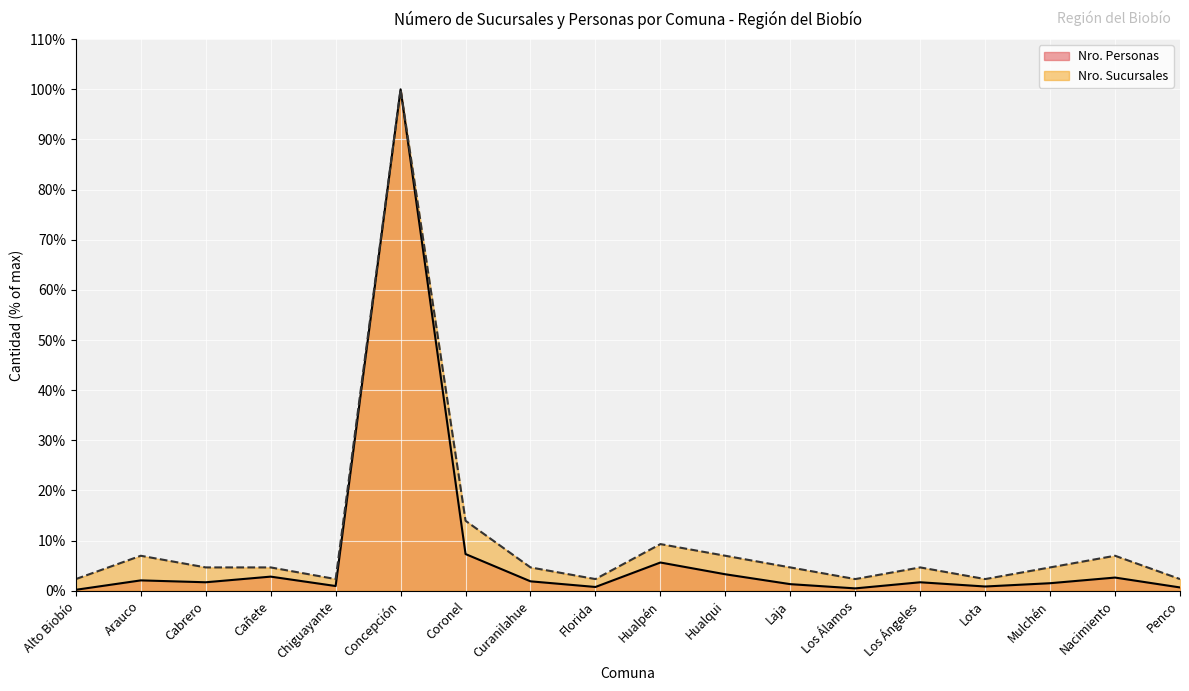

True or false: Nro. Sucursales has more than 0 points higher than both neighbors.

True